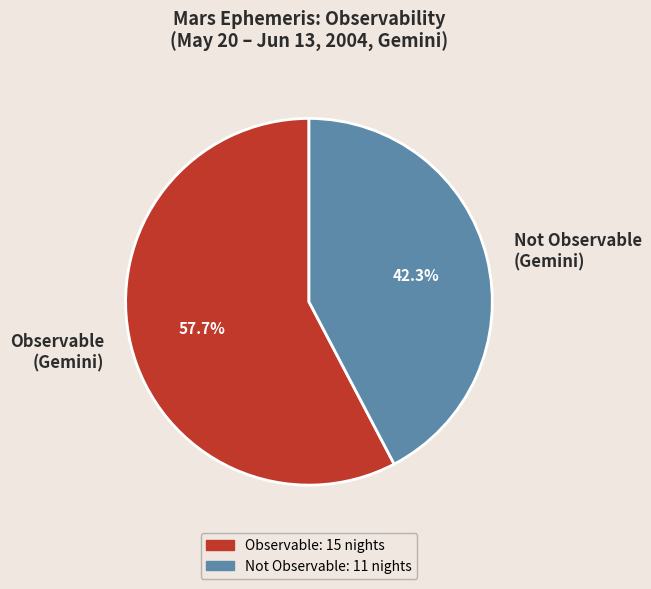

Is there a majority slice in this chart?

Yes